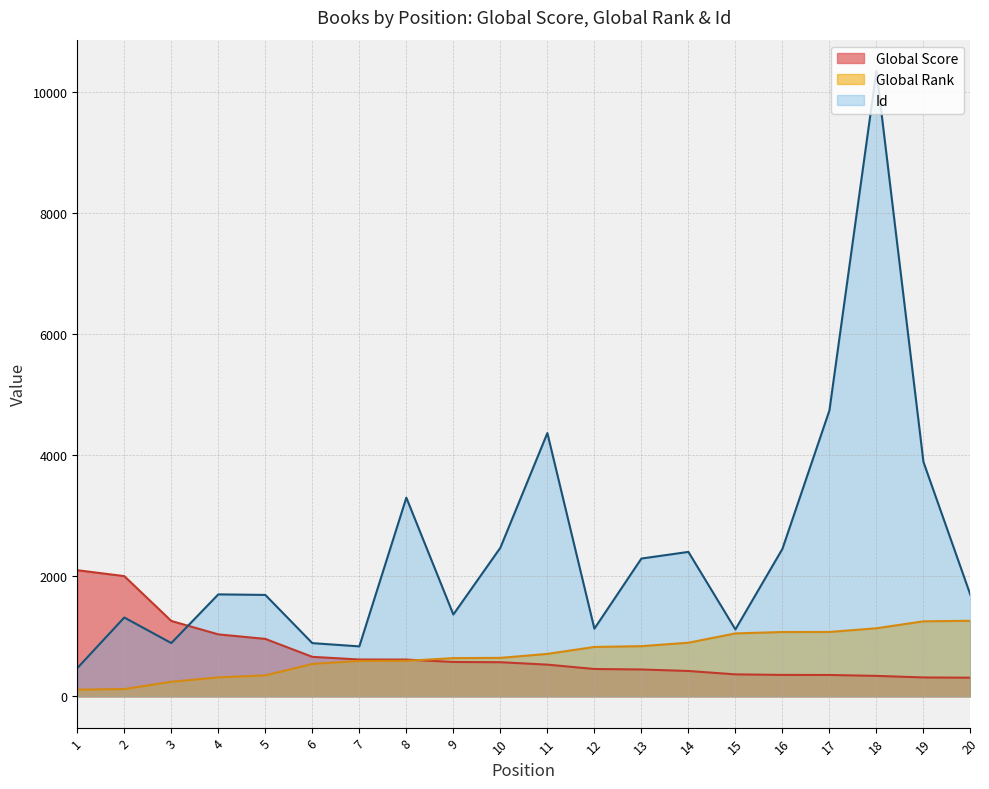

At how many categories does at least one series exceed 1245?

16